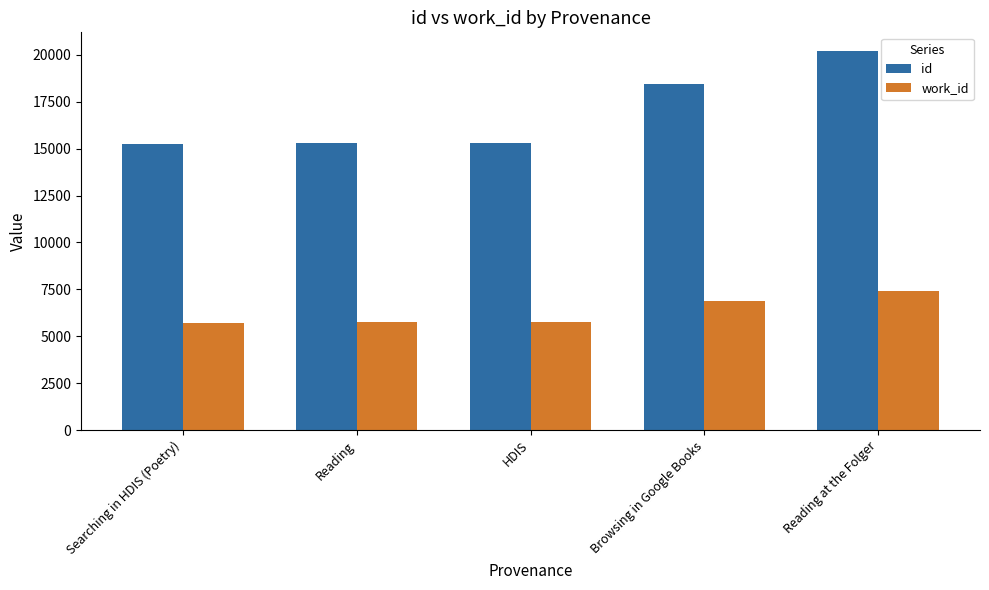

What is the difference between the maximum and minimum values in the work_id series?

1659